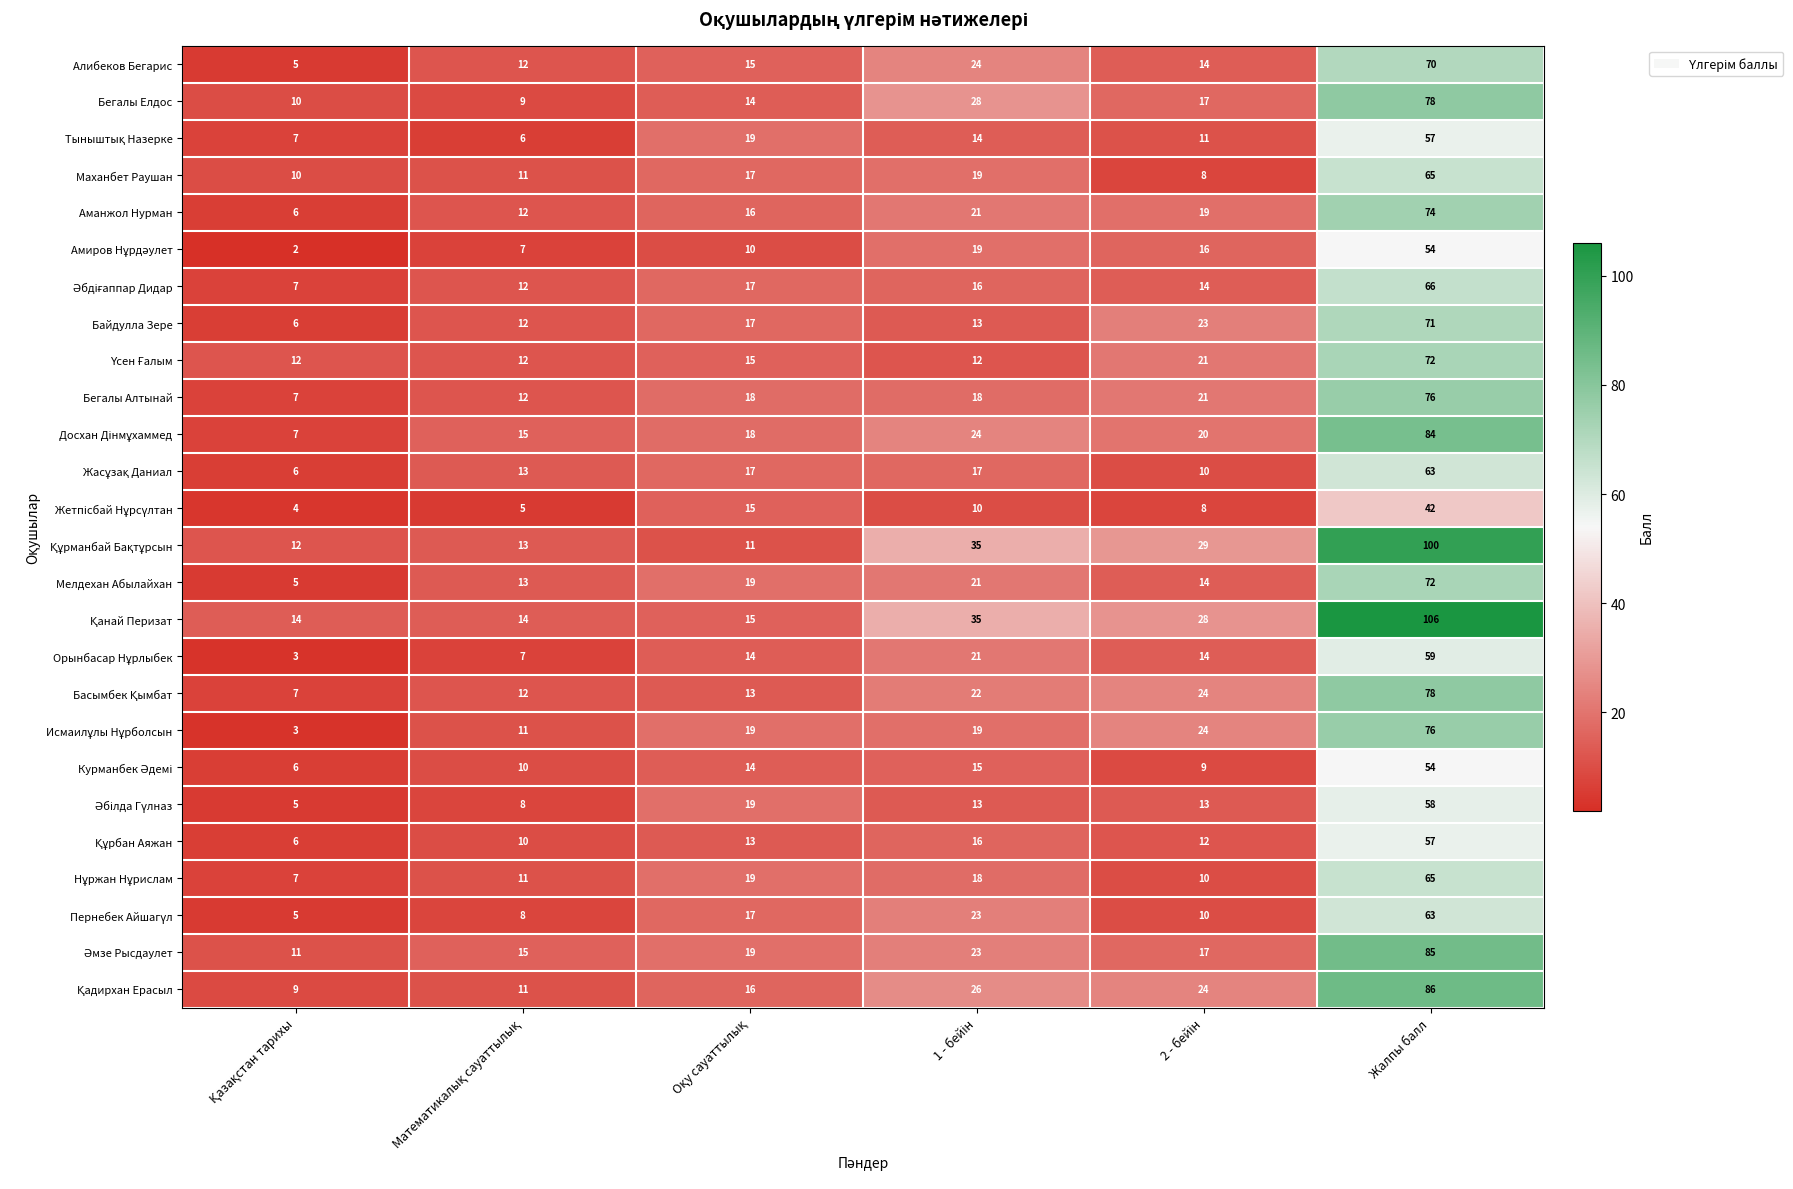

At how many categories does at least one series exceed 95?

1